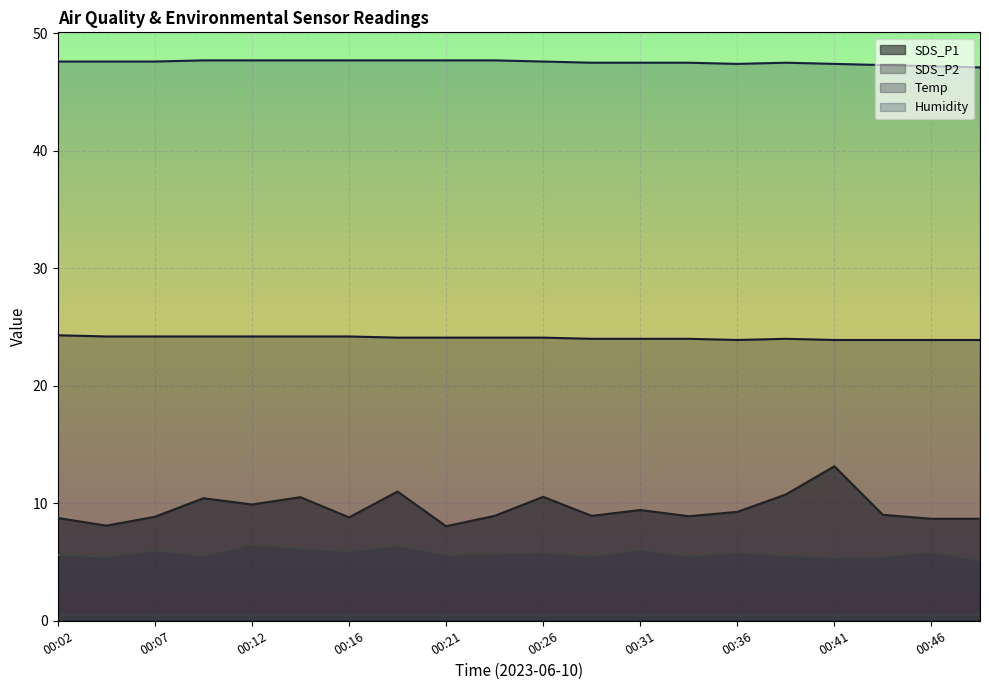

What is the value of the SDS_P1 point at the 10th from the left?

8.9